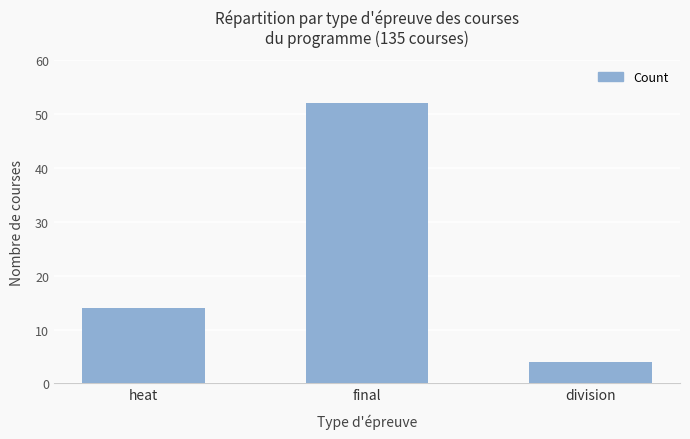

What is the change in value from heat to final?

+38